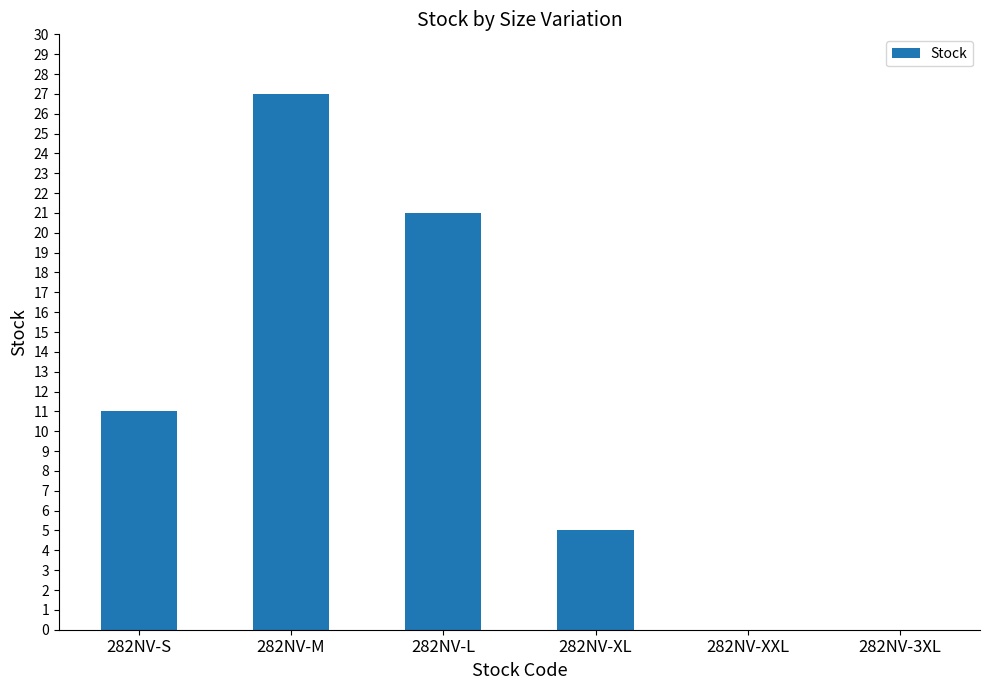

What is the sum of the values at 282NV-M and 282NV-XL?

32